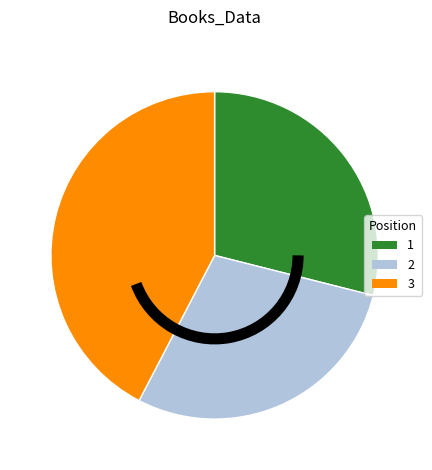

What is the largest slice in the pie chart?

3